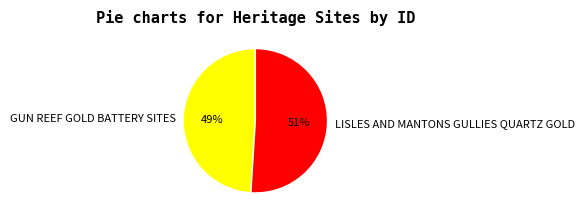

Count the number of slices in the pie.

2